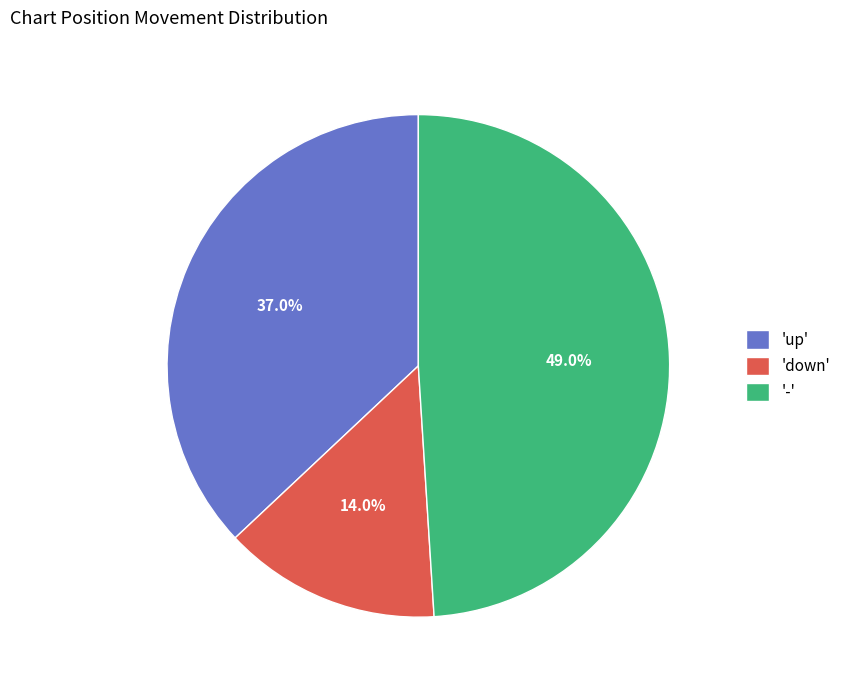

Which slice is the smallest?

'down'